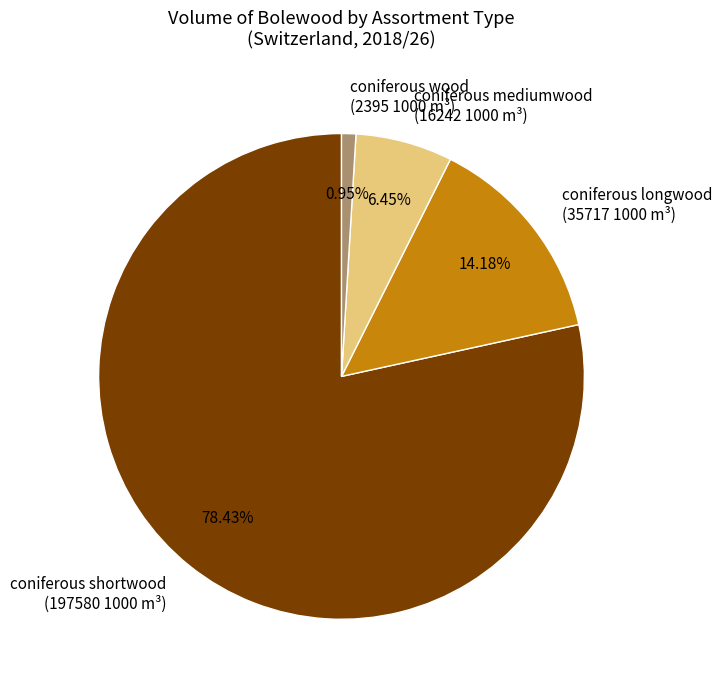

To the nearest percent, what is the difference between the largest and smallest slice percentages?

77%